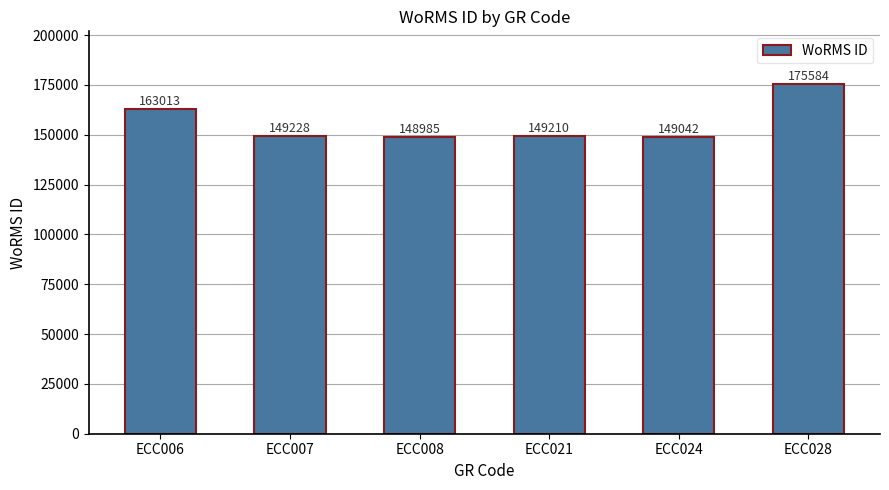

The value at ECC024 is 200128. True or false?

False